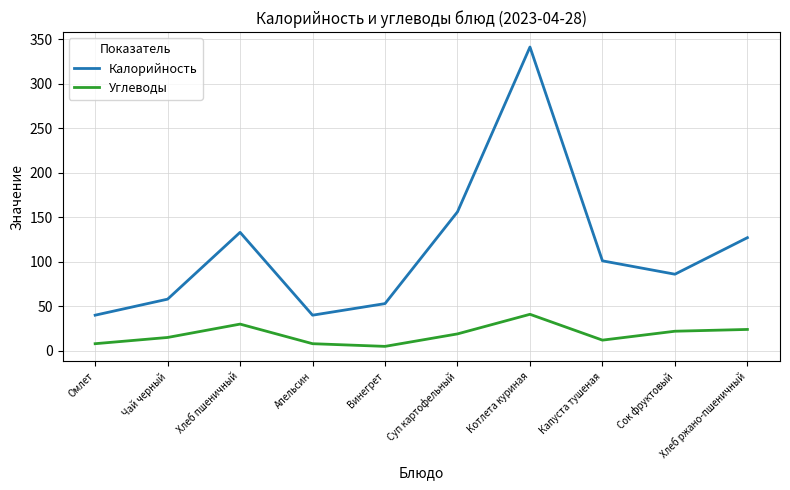

The Калорийность series shows 90 at Винегрет. True or false?

False